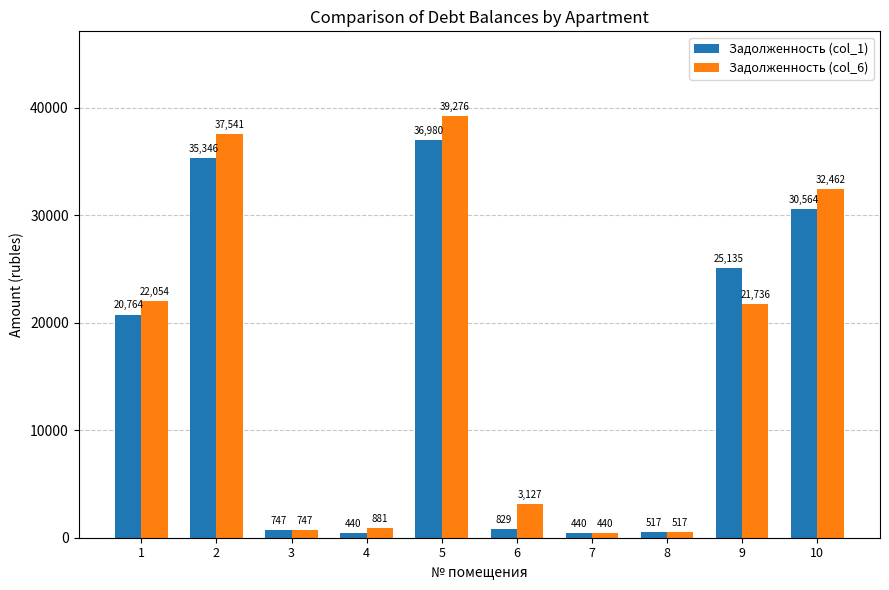

Which series has the widest spread of values?

Задолженность (col_6)